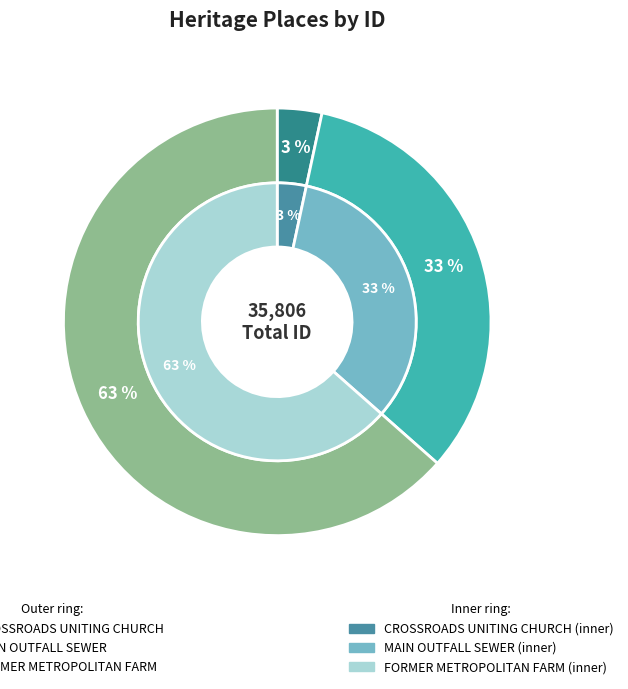

To the nearest percent, what is the average slice percentage?

33%